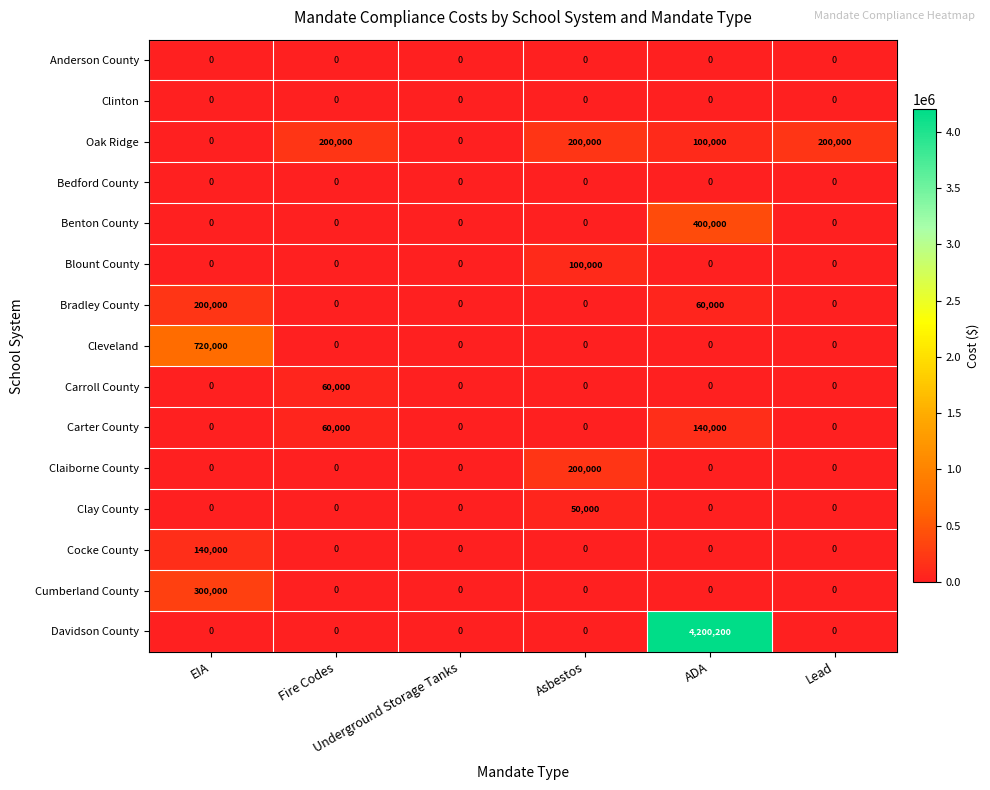

At which category is the sum across all series the highest?

ADA